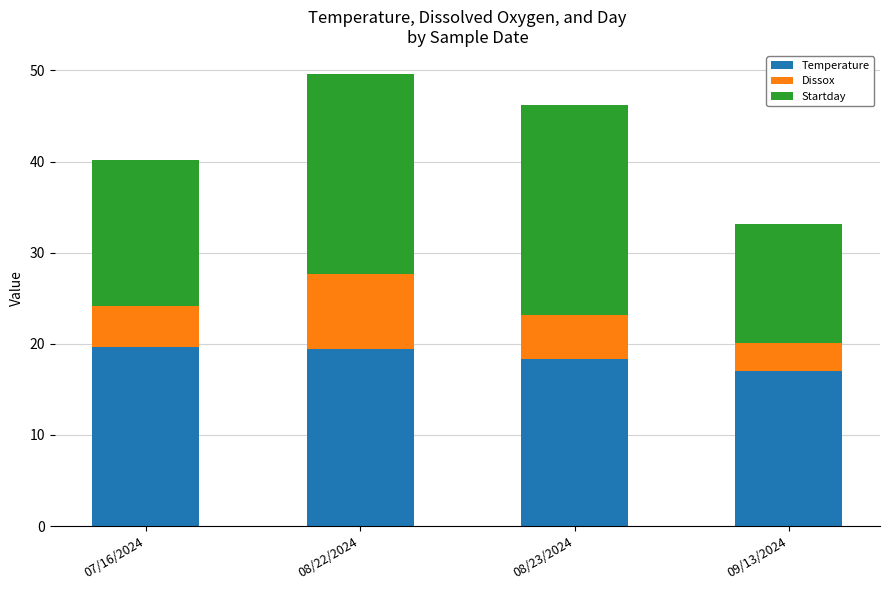

What is the minimum value for Temperature?

17.0